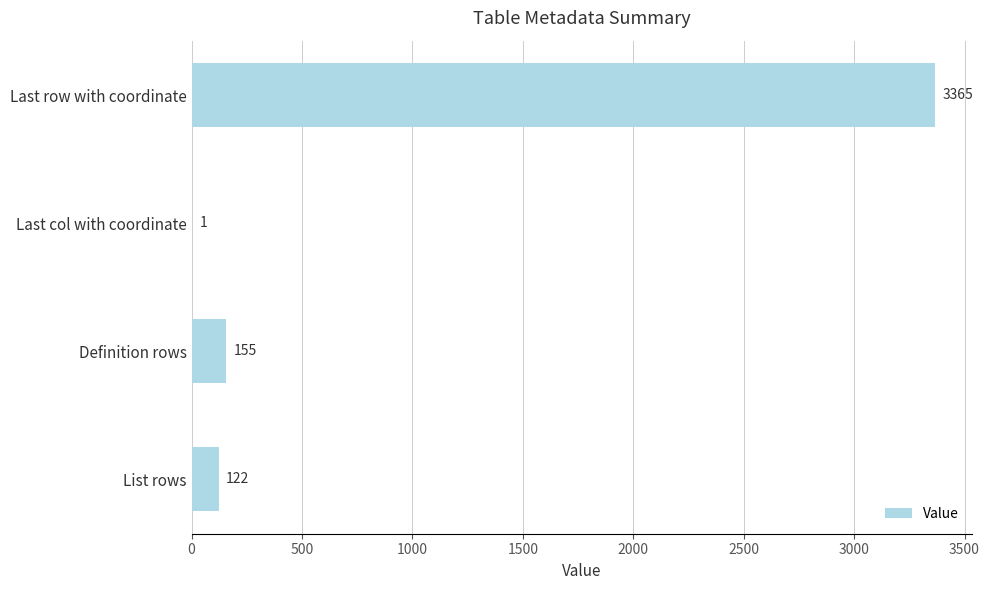

What value does the data have at Definition rows?

155